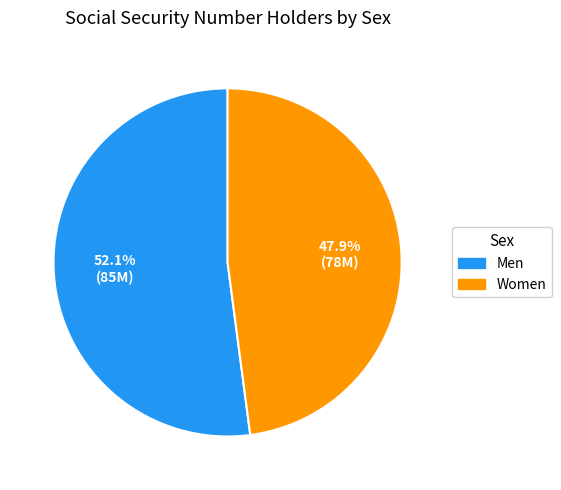

Which has a higher value, Men or Women?

Men